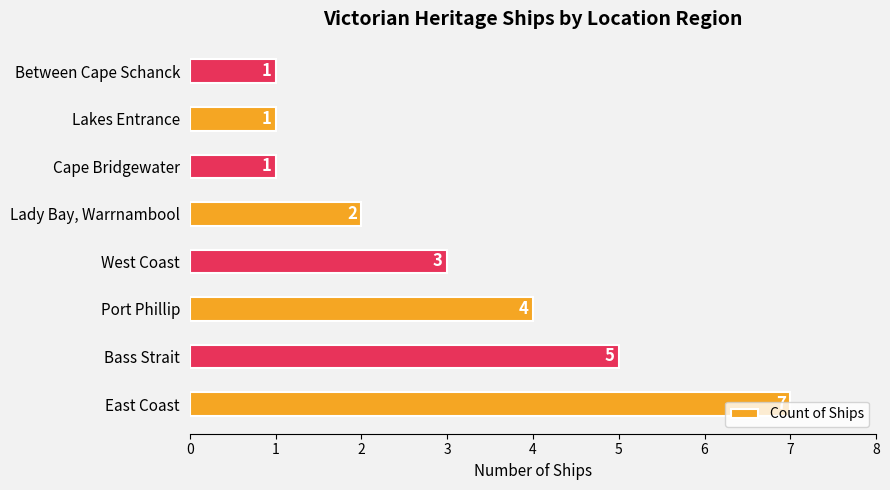

How many values are between 1 and 5?

7